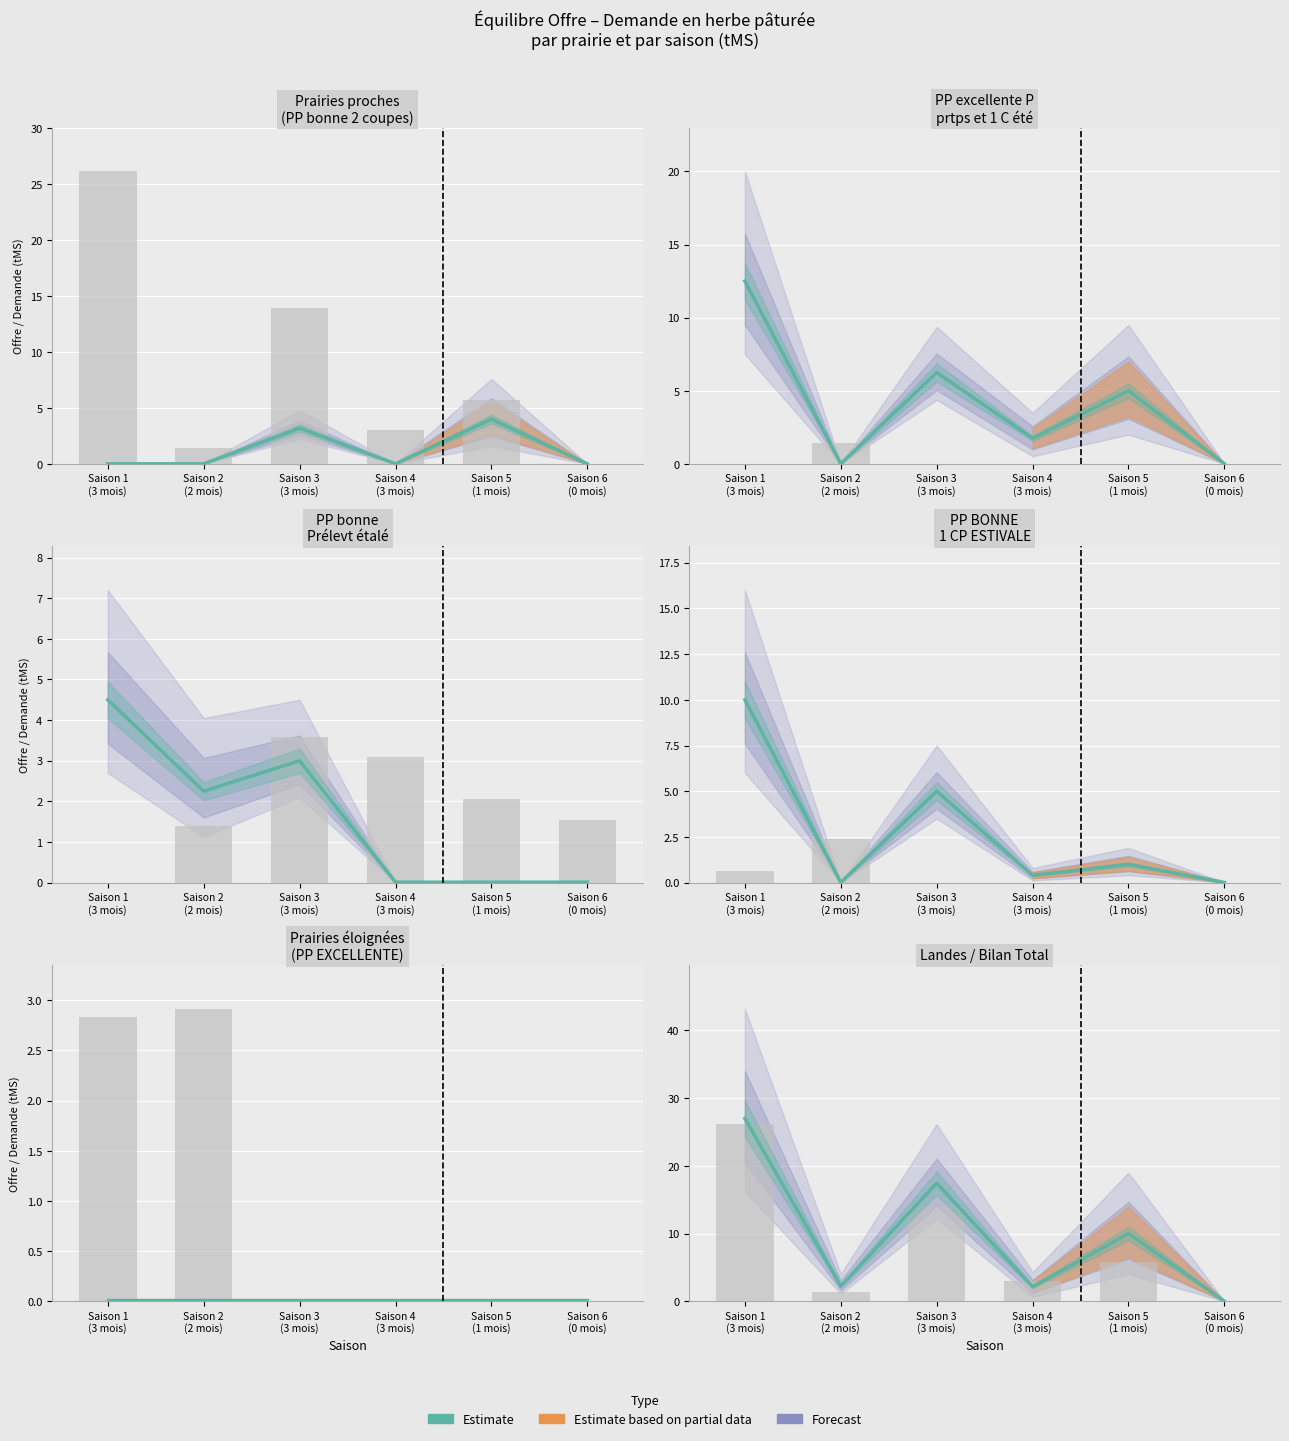

Where does the data first go above 10?

Saison 1
(3 mois)